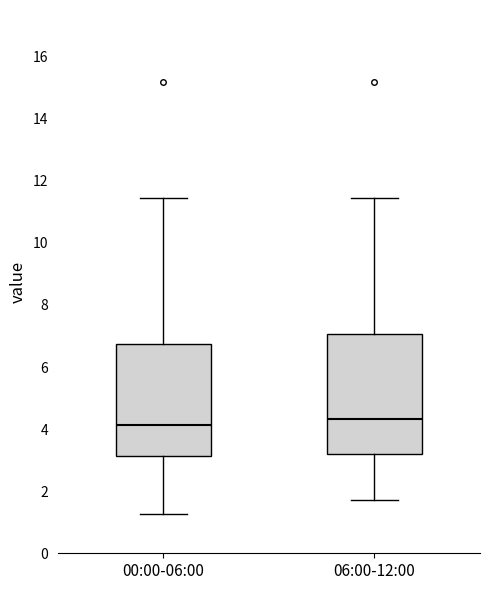

Reading left to right, read every box against the y-axis: the position of its median line, the range the box covers, and the ends of its whiskers. The values are not printed on the chart, so give them approximately, as read against the axis.

00:00-06:00: median 4.2, box 3.2 to 6.8, whiskers 1.2 to 11.4
06:00-12:00: median 4.4, box 3.2 to 7.0, whiskers 1.8 to 11.4